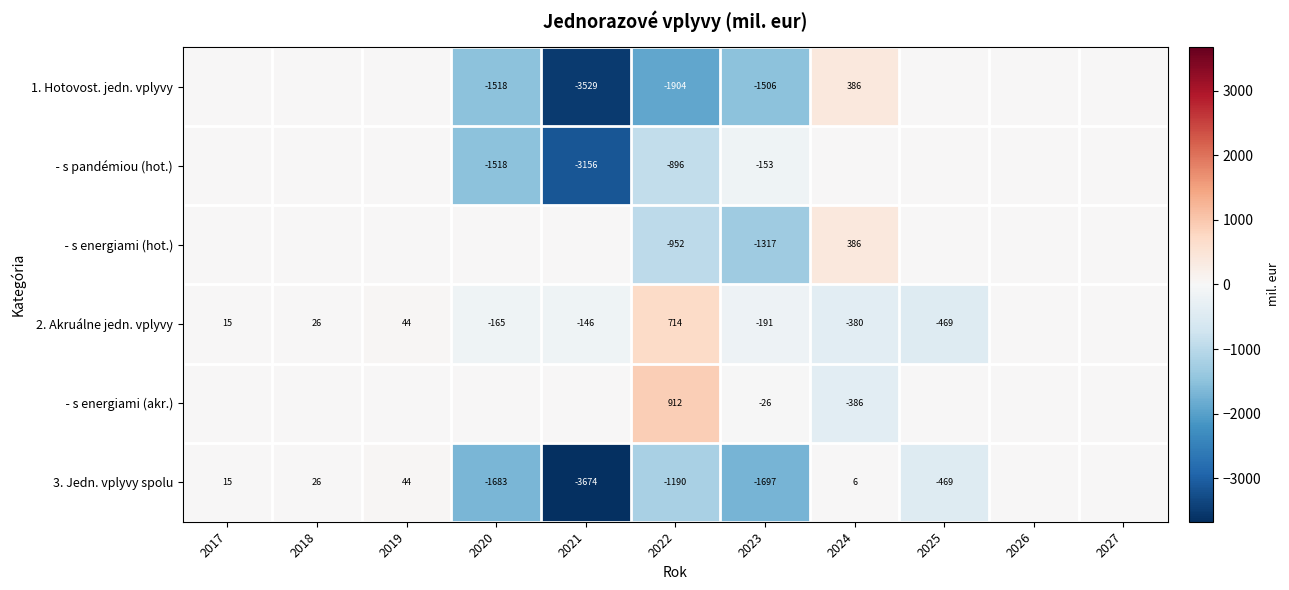

What is the spread (max minus min) of values at 2024?

772.1